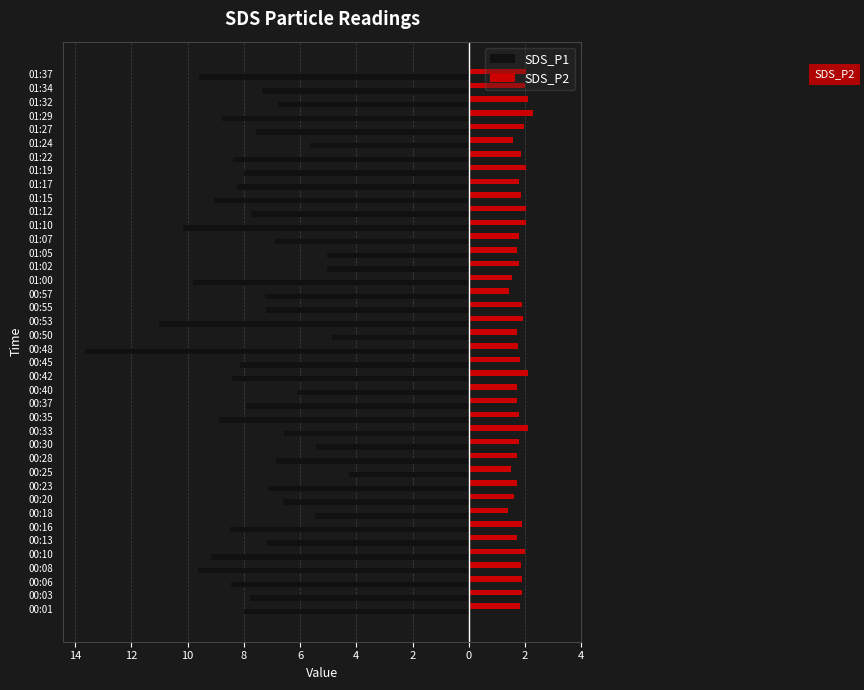

What are all the series names shown in the legend?

SDS_P1, SDS_P2